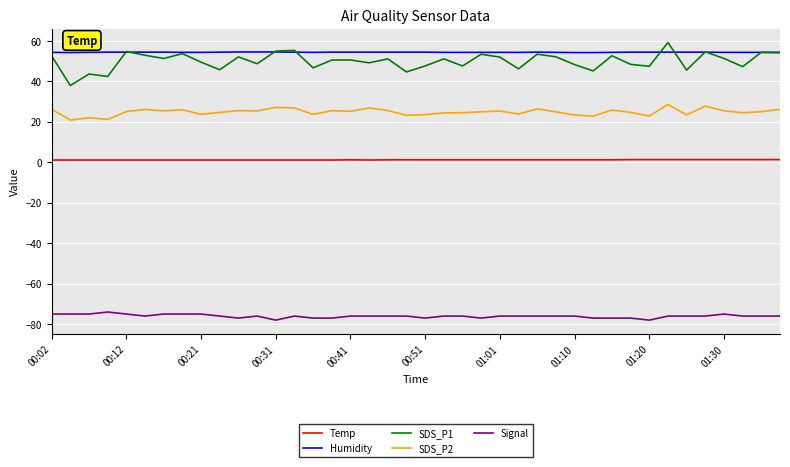

True or false: Humidity and Signal intersect in this chart.

False